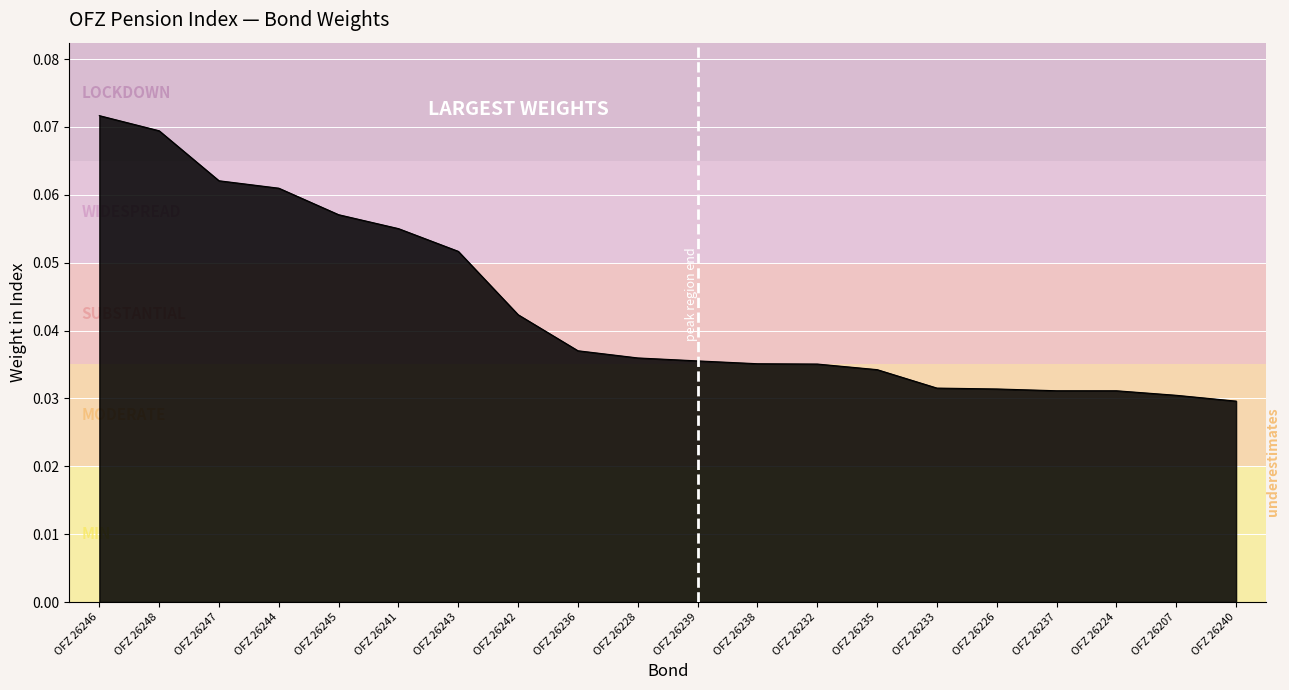

Which category has the highest value across all series?

OFZ 26246